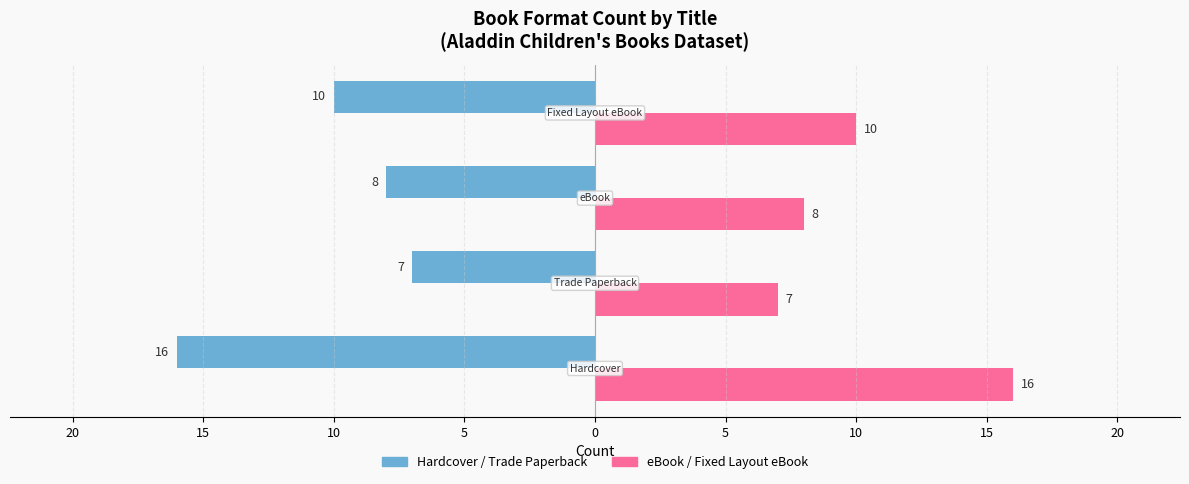

What are all the series names shown in the legend?

Hardcover / Trade Paperback, eBook / Fixed Layout eBook